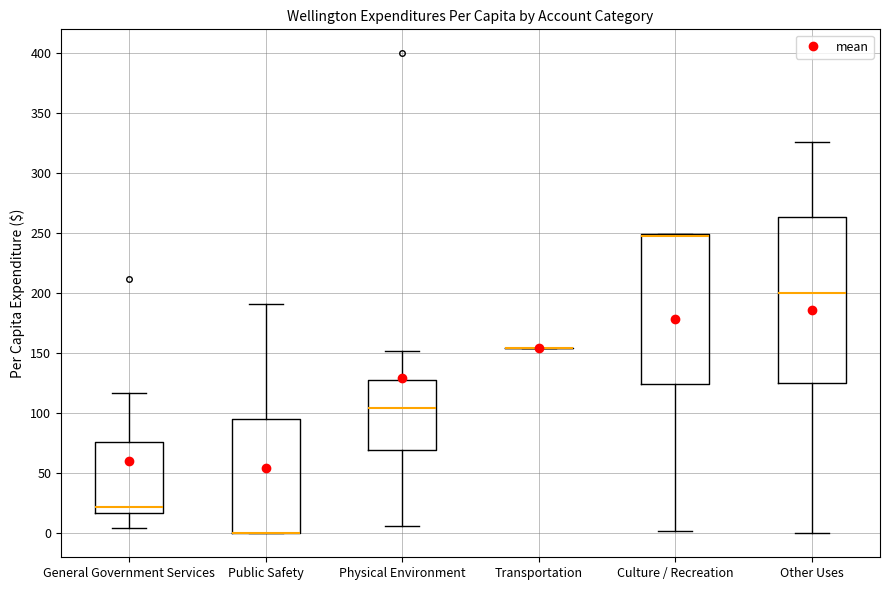

Reading left to right, read every box against the y-axis: the position of its median line, the range the box covers, and the ends of its whiskers. The values are not printed on the chart, so give them approximately, as read against the axis.

General Government Services: median 20, box 15 to 75, whiskers 5 to 115
Public Safety: median 0 (drawn on the box's lower edge), box 0 to 95, whiskers 0 to 190
Physical Environment: median 105, box 70 to 130, whiskers 5 to 150
Transportation: box collapsed to a line at 155, whiskers 155 to 155
Culture / Recreation: median 245, box 125 to 250, whiskers 0 to 250
Other Uses: median 200, box 125 to 265, whiskers 0 to 325